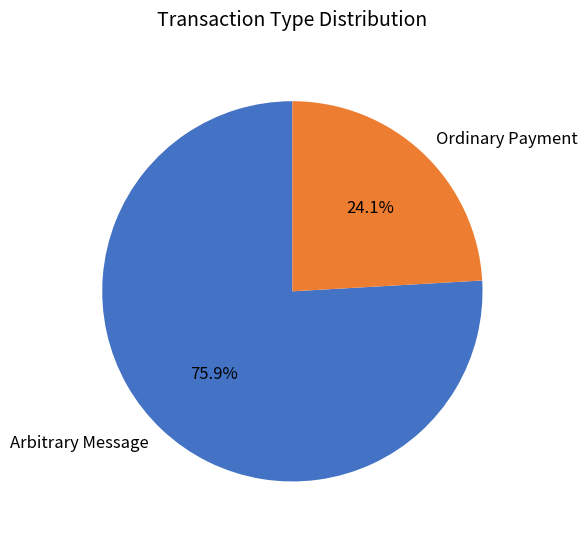

Which category accounts for the majority?

Arbitrary Message